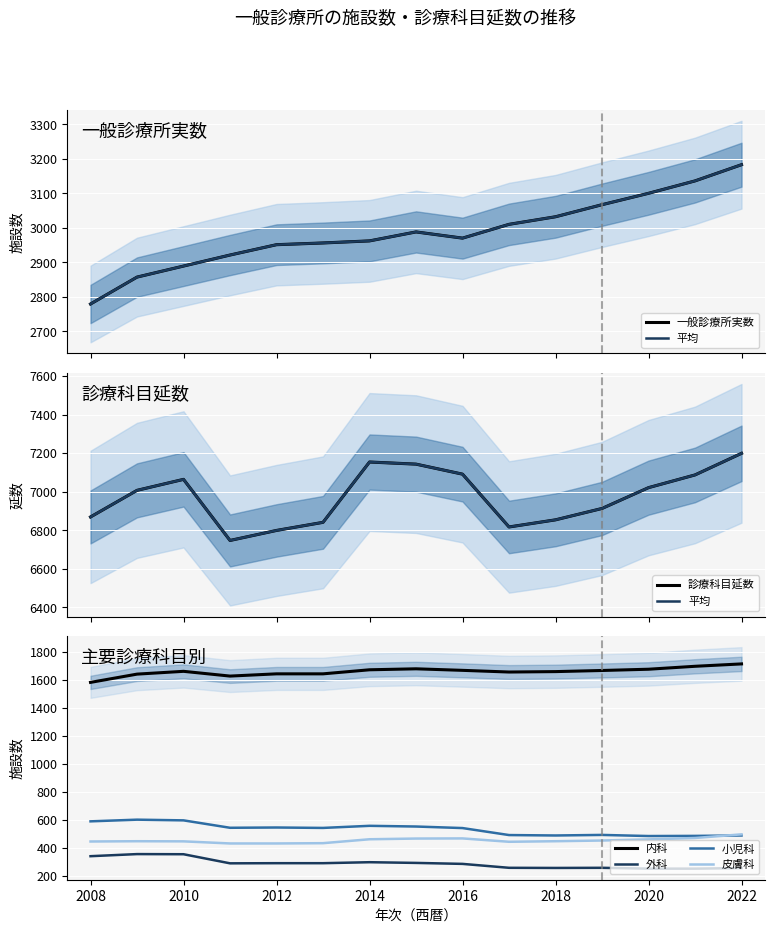

List the labels in order of 外科 value, smallest first.

2020, 2021, 2022, 2018, 2017, 2019, 2016, 2011, 2012, 2013, 2015, 2014, 2008, 2010, 2009